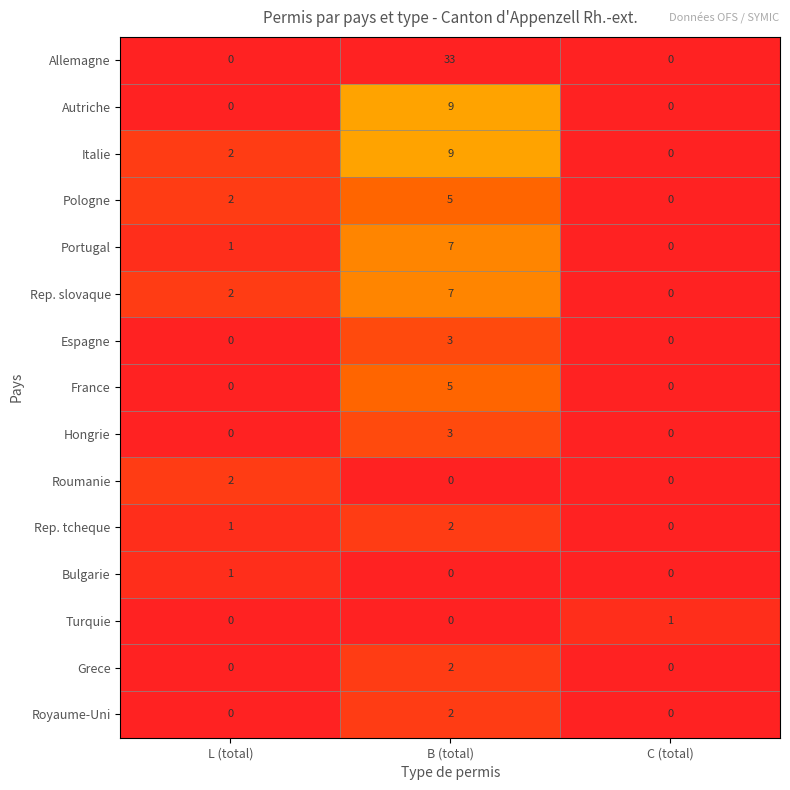

What is the greatest value displayed?

33